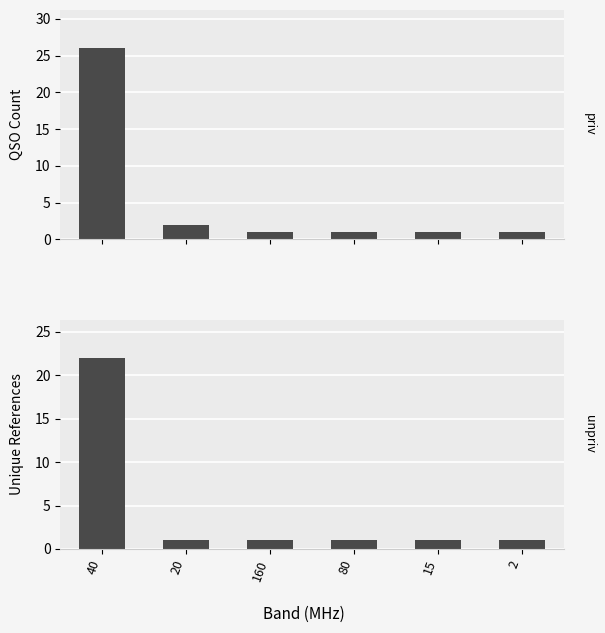

What is the value of the Unique References bar at the 2nd from the left?

1